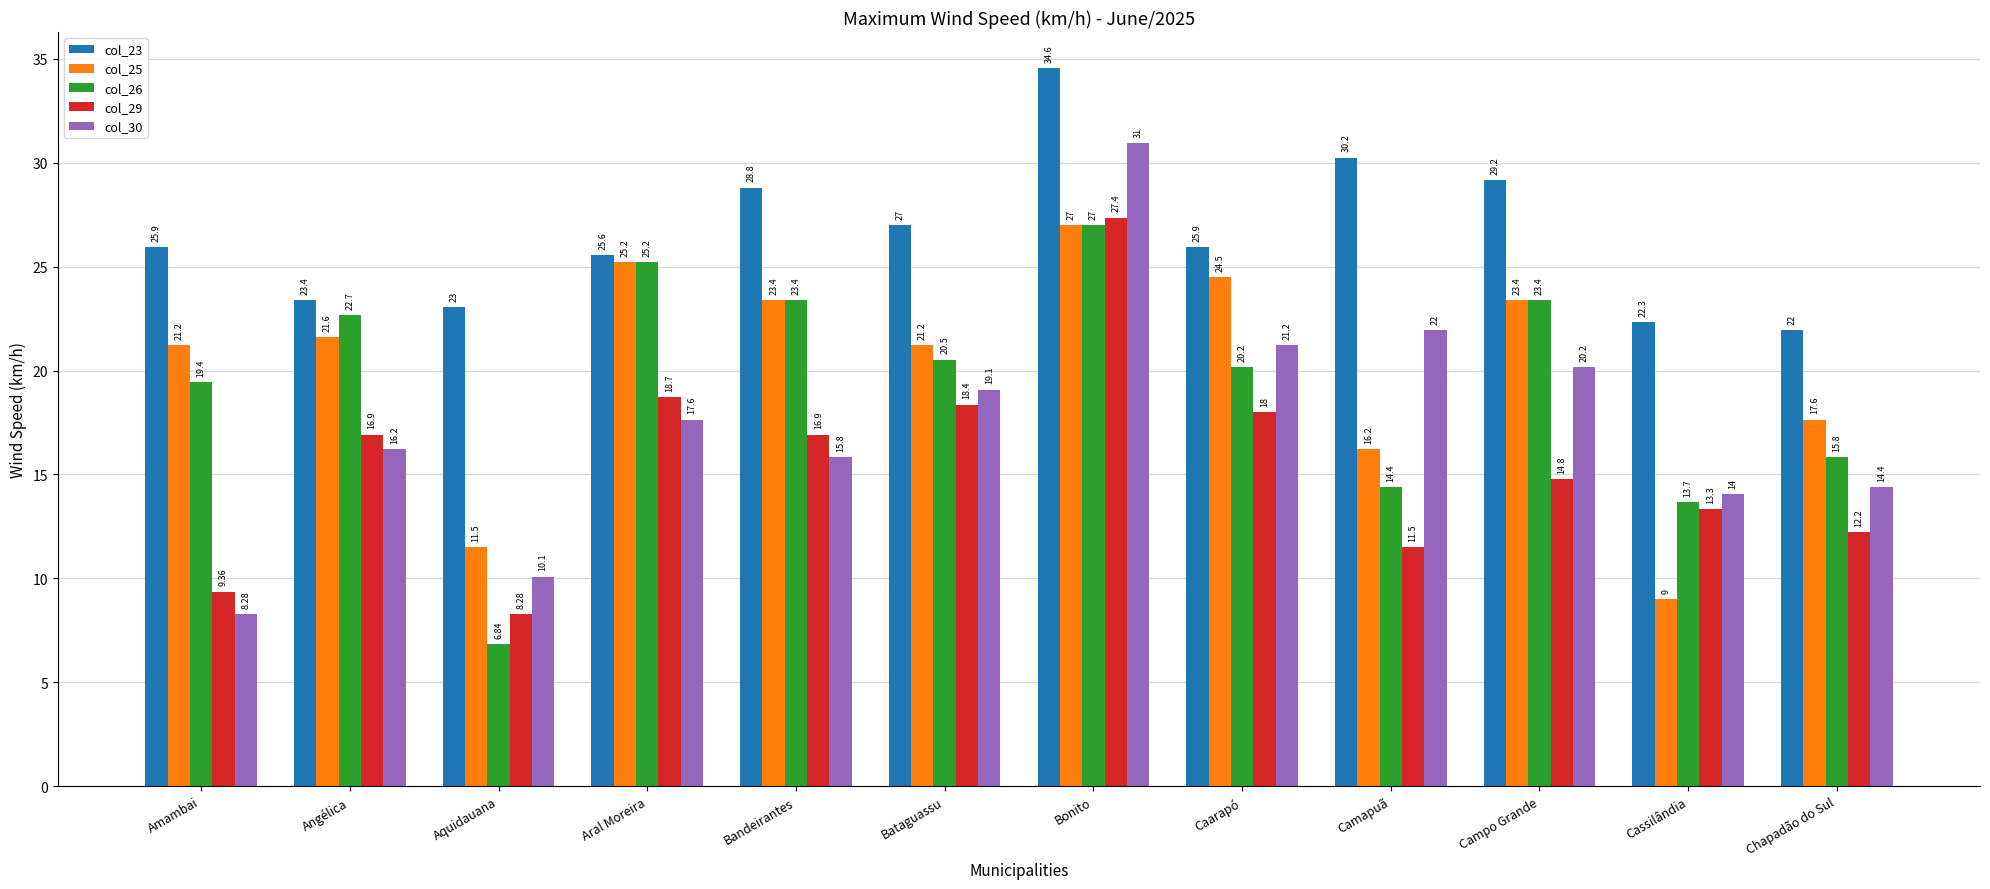

What is the label of the 2nd bar from the right?

Cassilândia